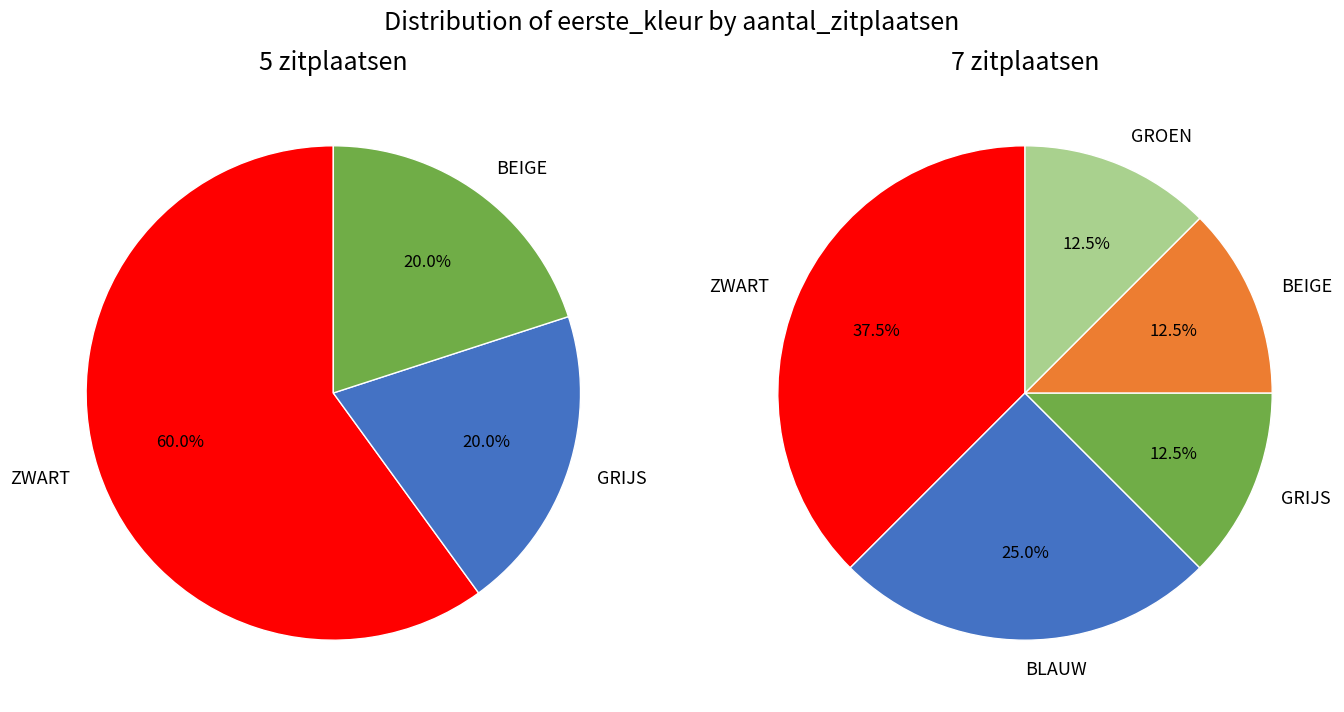

To the nearest percent, what portion does 5 zitplaatsen represent?

46%